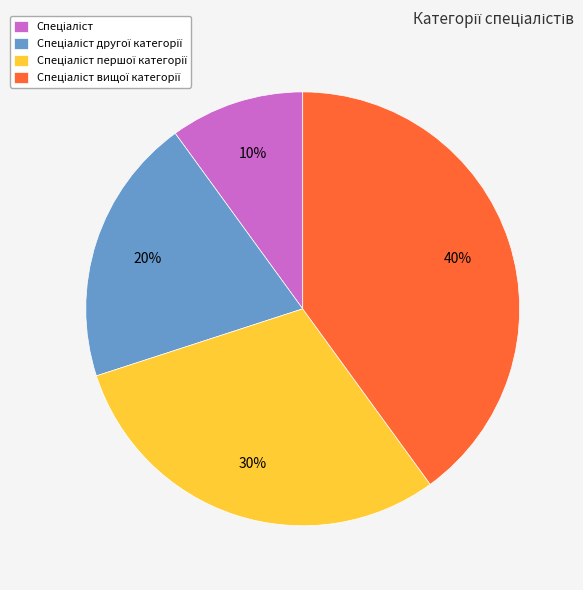

Does any single category account for the majority?

No